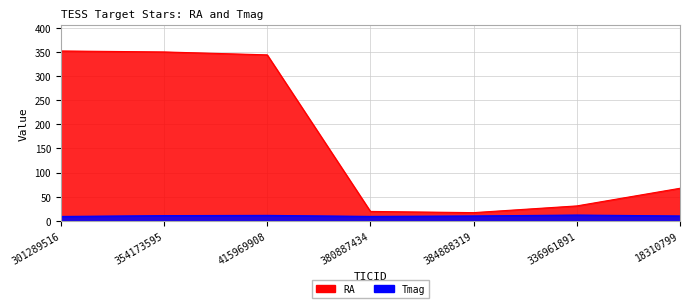

Which label corresponds to the largest value in the chart?

301289516